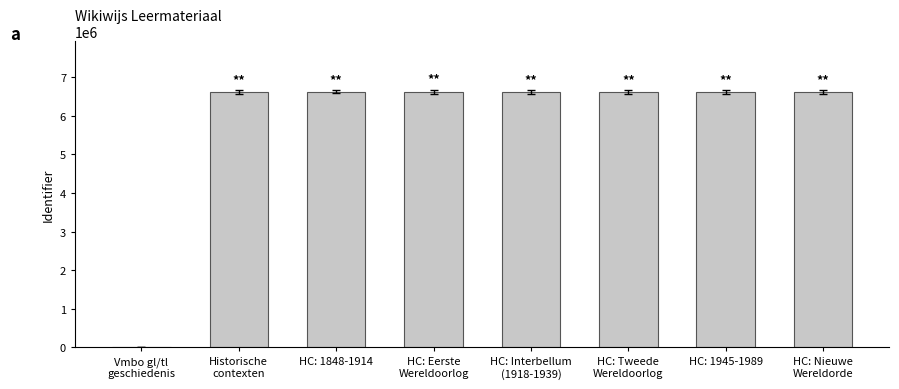

Where is the data nearest to the value 3310707?

HC: 1848-1914